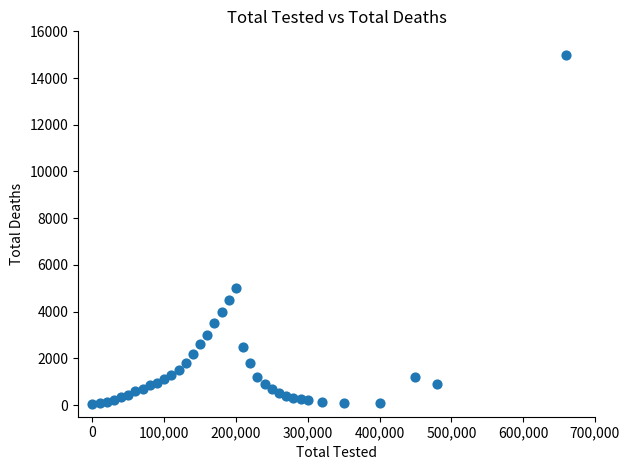

What is the range of Y values (max minus min)?

14950